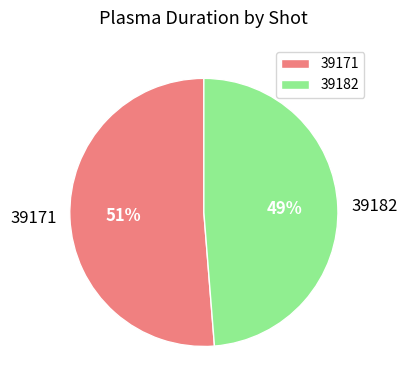

To the nearest percent, what is the combined percentage of 39182 and 39171?

100%